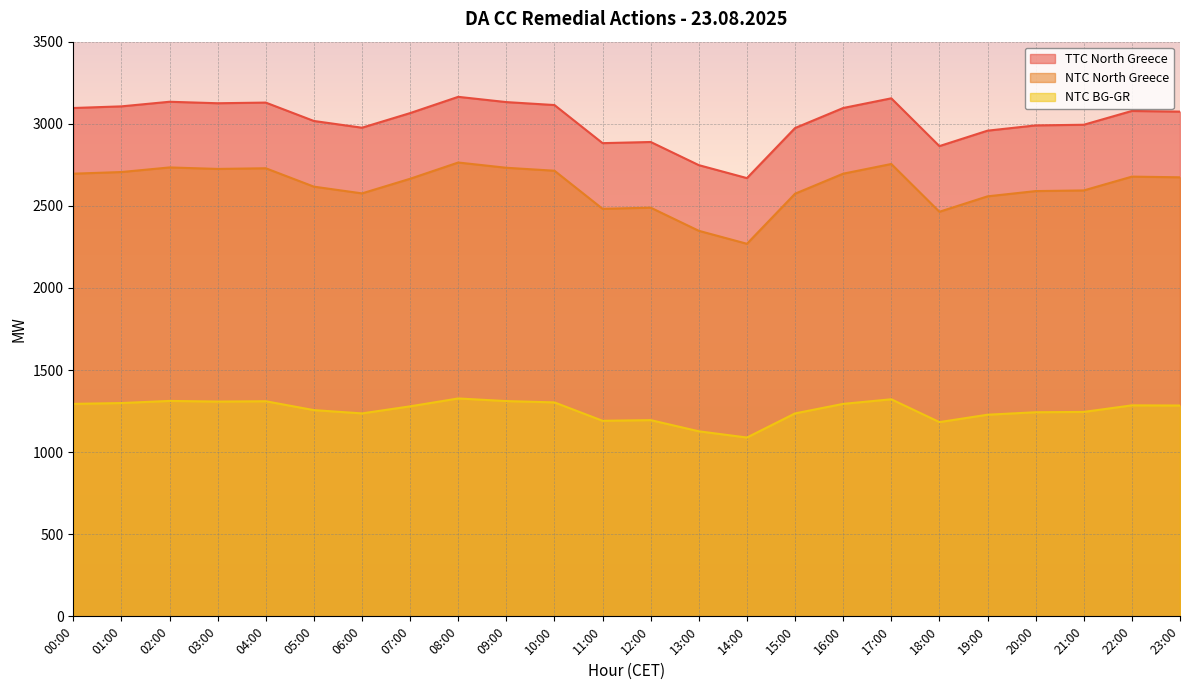

What are all the series names shown in the legend?

TTC North Greece, NTC North Greece, NTC BG-GR